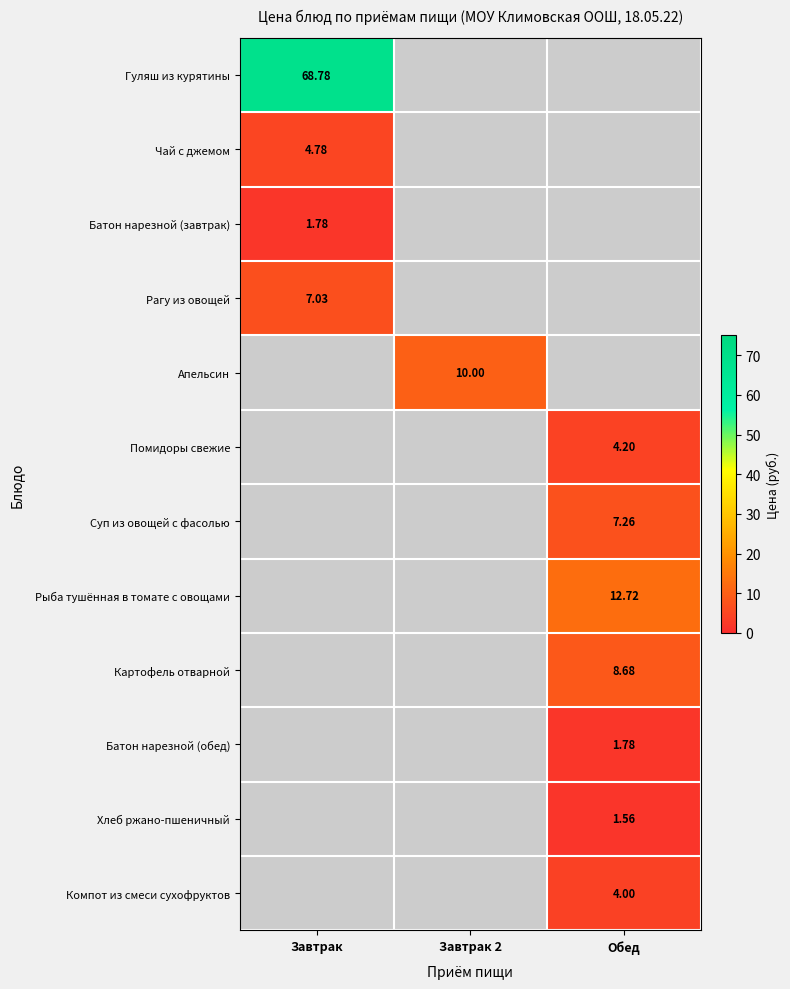

Which series has the widest spread of values?

Гуляш из курятины